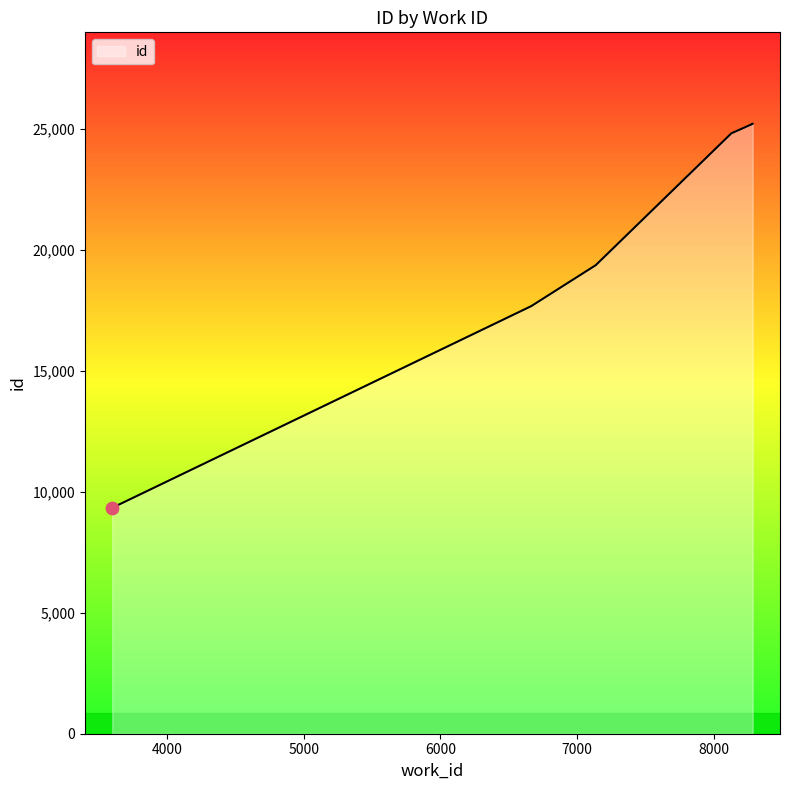

Approximately how many times larger is the value at 3611 compared to 3607?

1.0